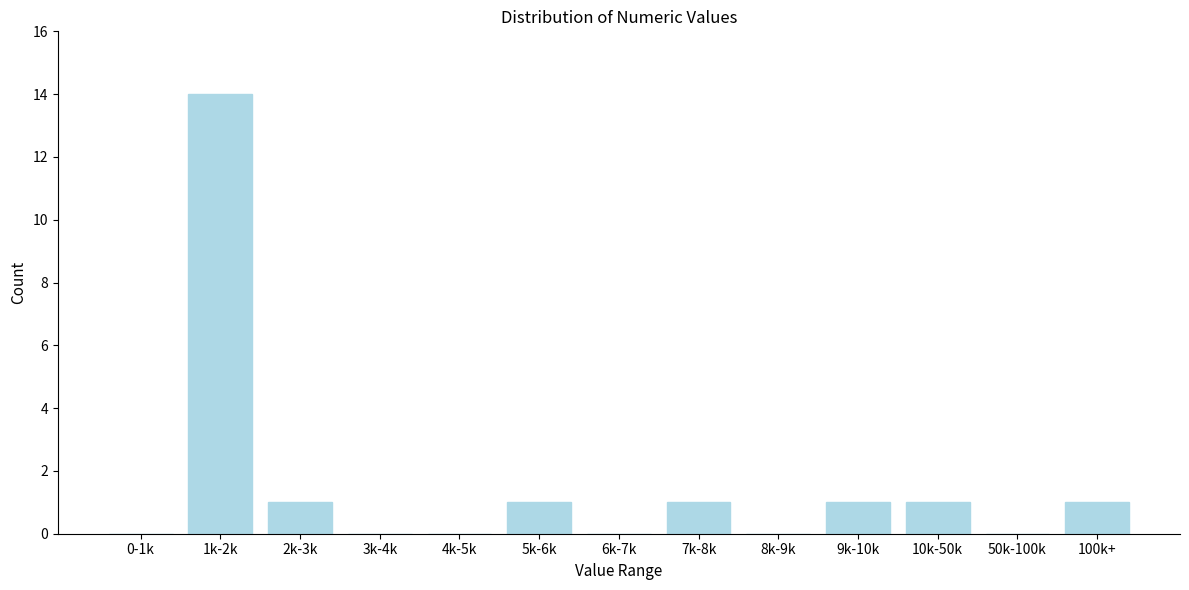

Reading left to right, transcribe all the data shown in this chart.

0-1k=0	1k-2k=14	2k-3k=1	3k-4k=0	4k-5k=0	5k-6k=1	6k-7k=0	7k-8k=1	8k-9k=0	9k-10k=1	10k-50k=1	50k-100k=0	100k+=1